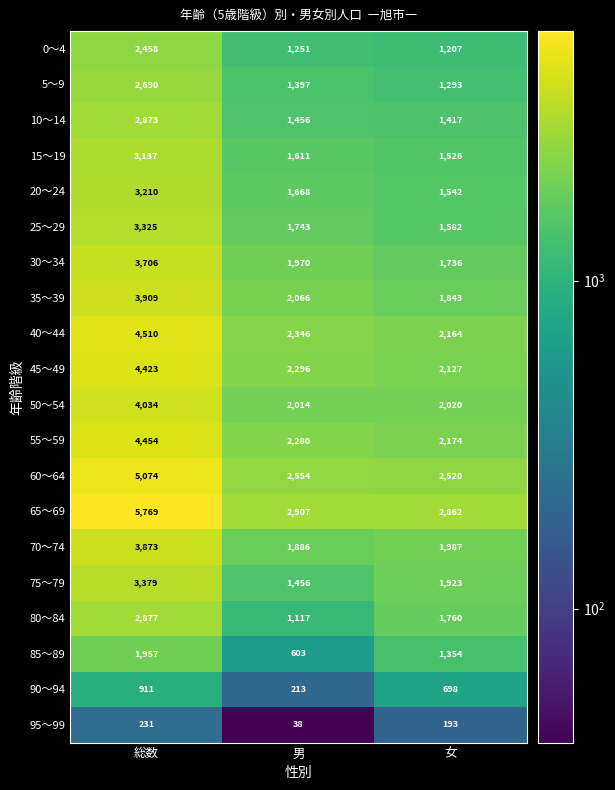

What is the difference between the maximum and minimum values in the 95～99 series?

193